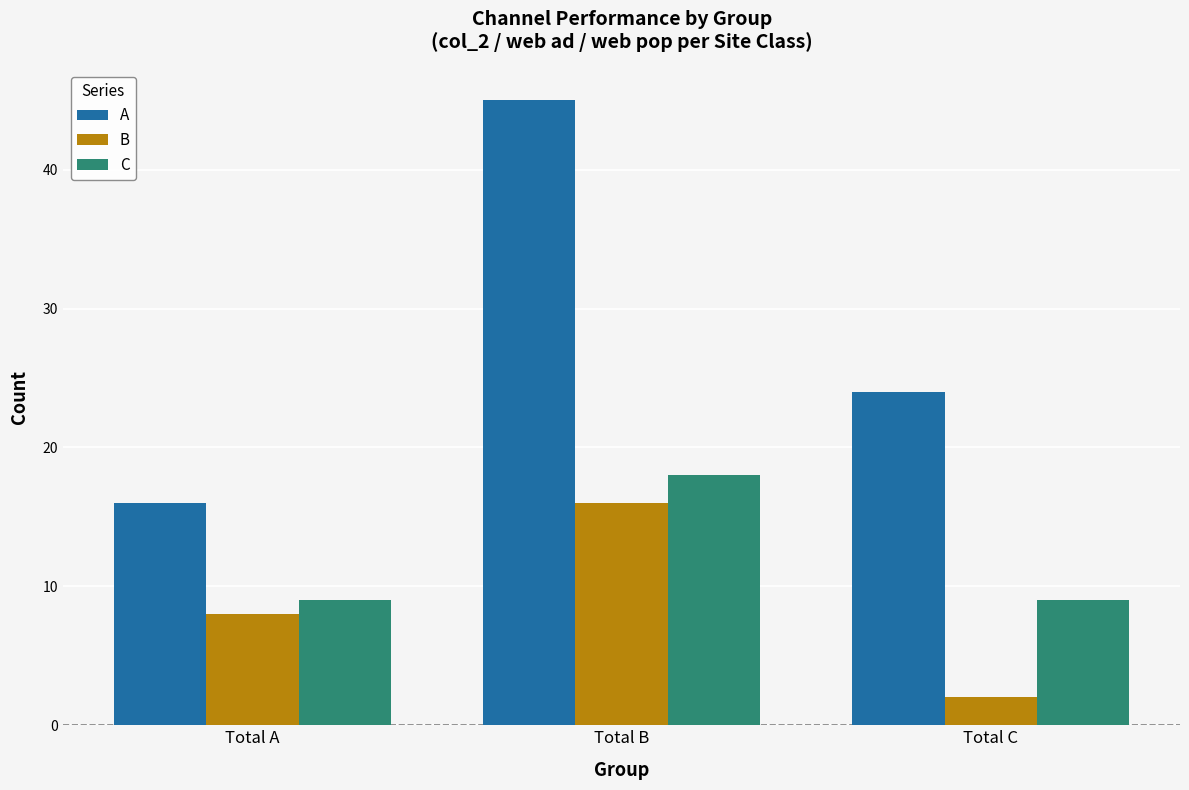

The A series shows 11 at Total A. True or false?

False